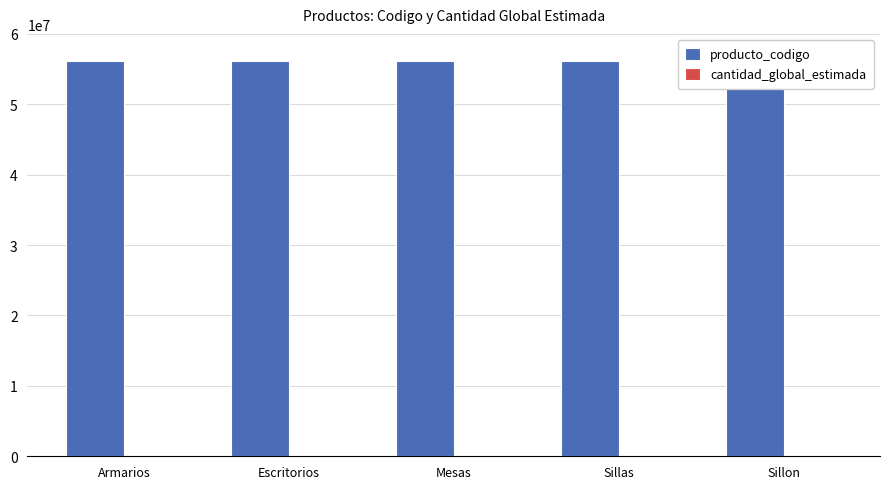

What is the total value across all series at Sillon?

56101523